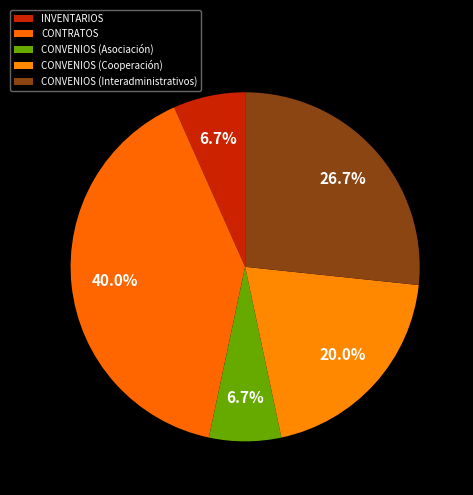

To the nearest percent, what is the difference between the CONTRATOS and CONVENIOS (Interadministrativos) slice percentages?

13%